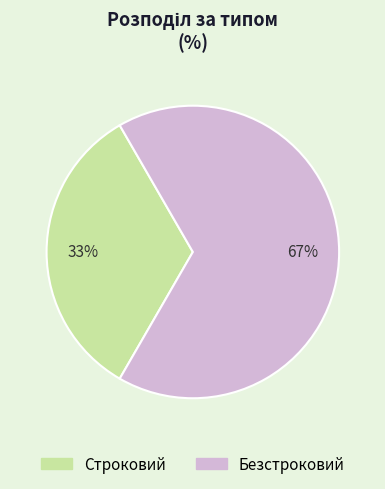

Does any single category account for the majority?

Yes